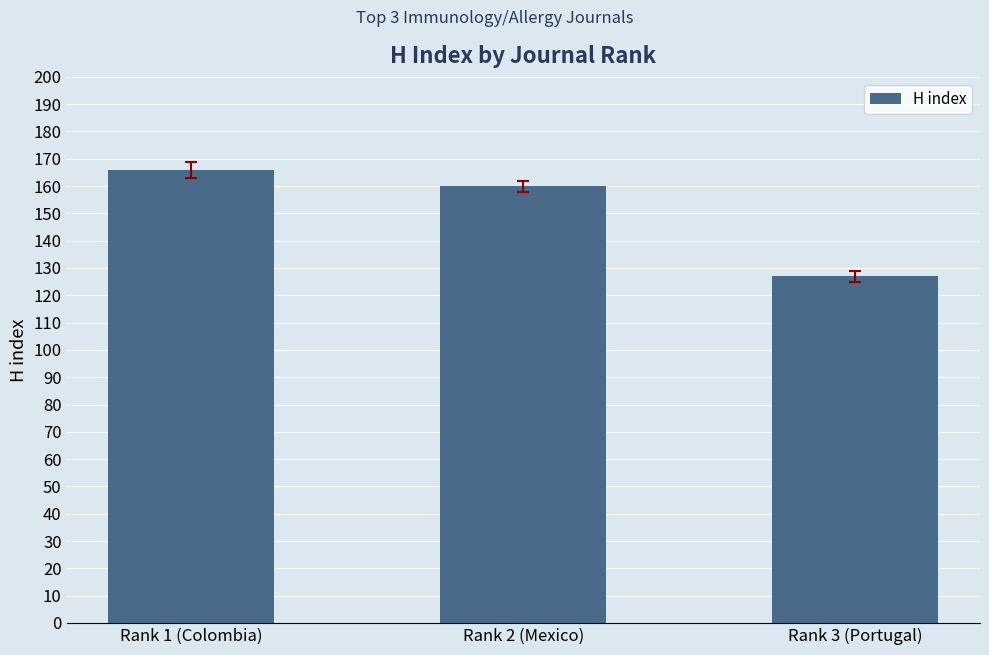

Reading right to left, what are all the values shown in this chart?

127	160	166